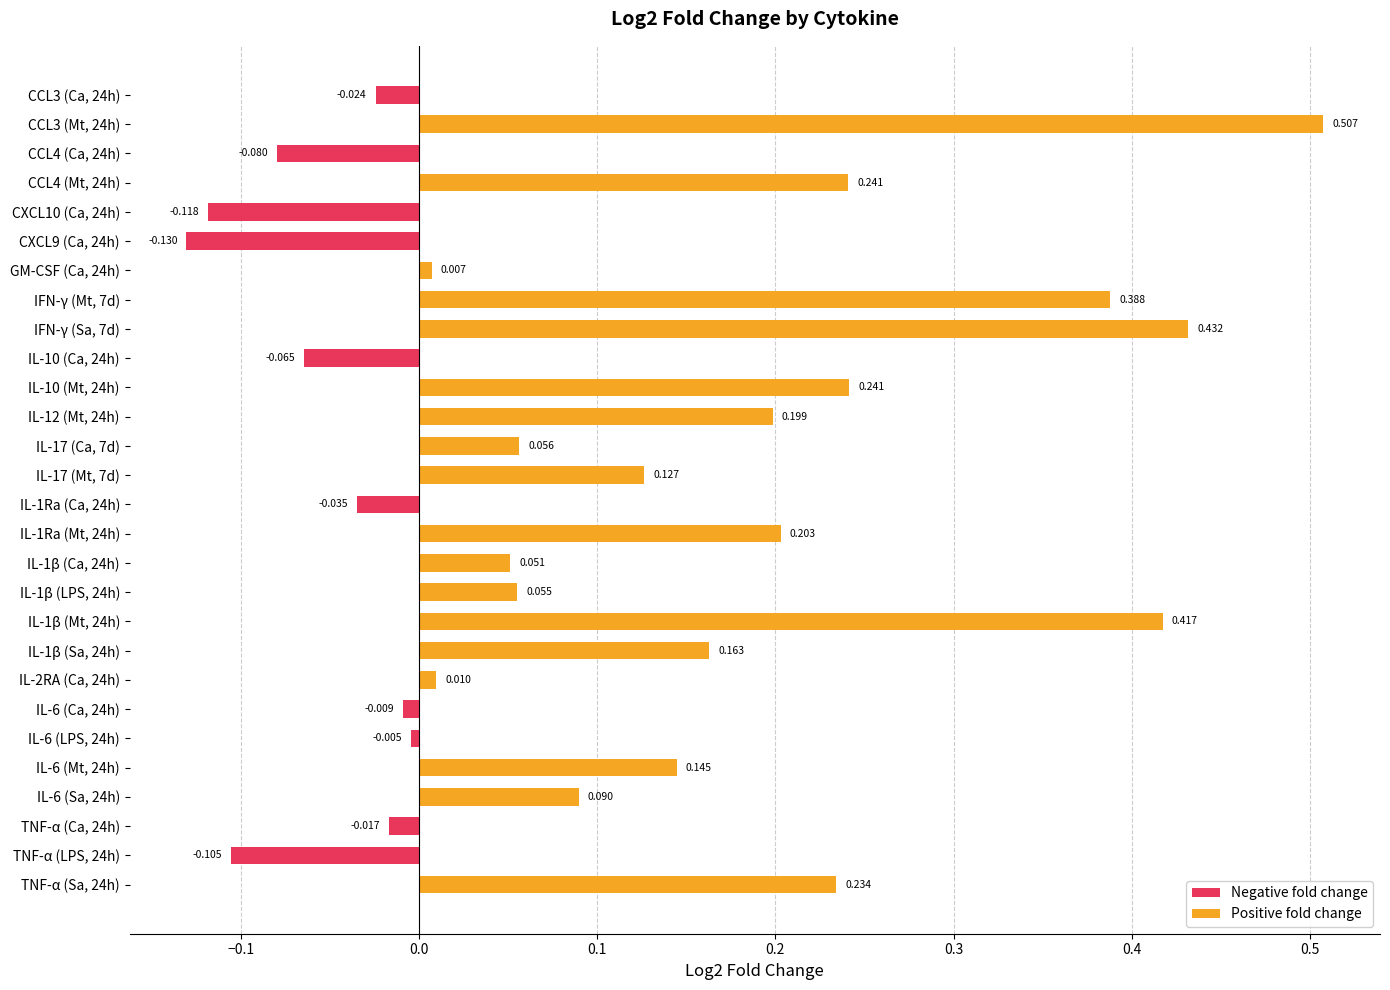

Between IFN-γ (Mt, 7d) and CCL3 (Mt, 24h), which is larger?

CCL3 (Mt, 24h)